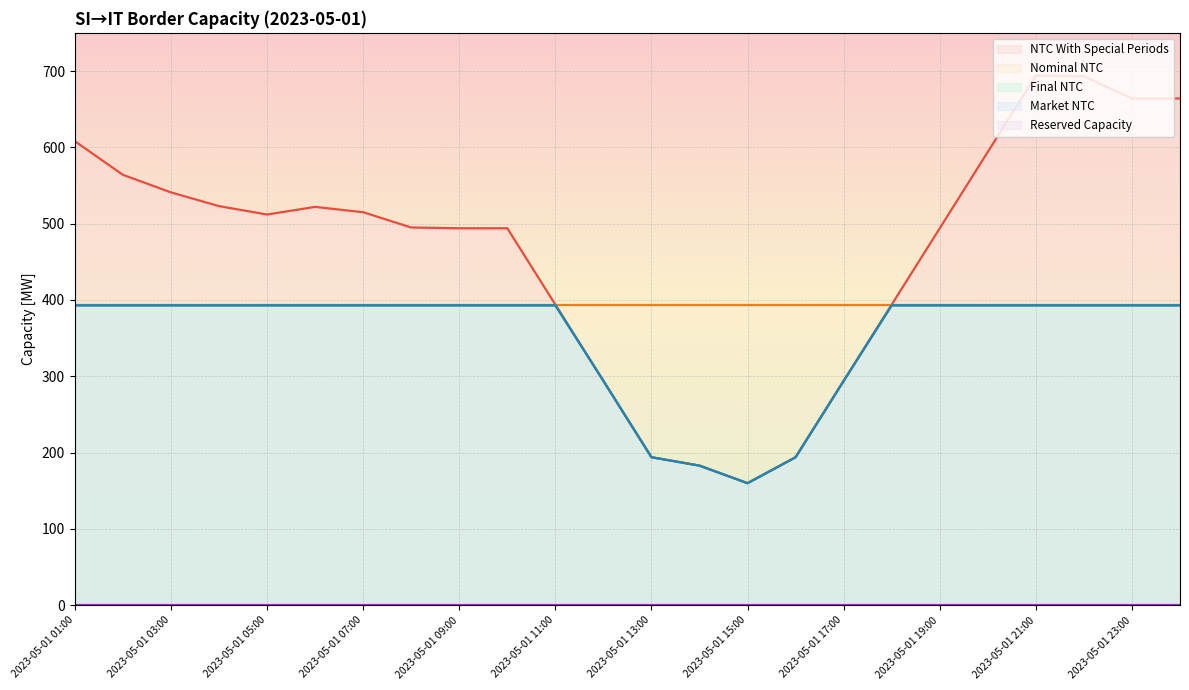

Does the chart display data point markers on the line(s)?

No